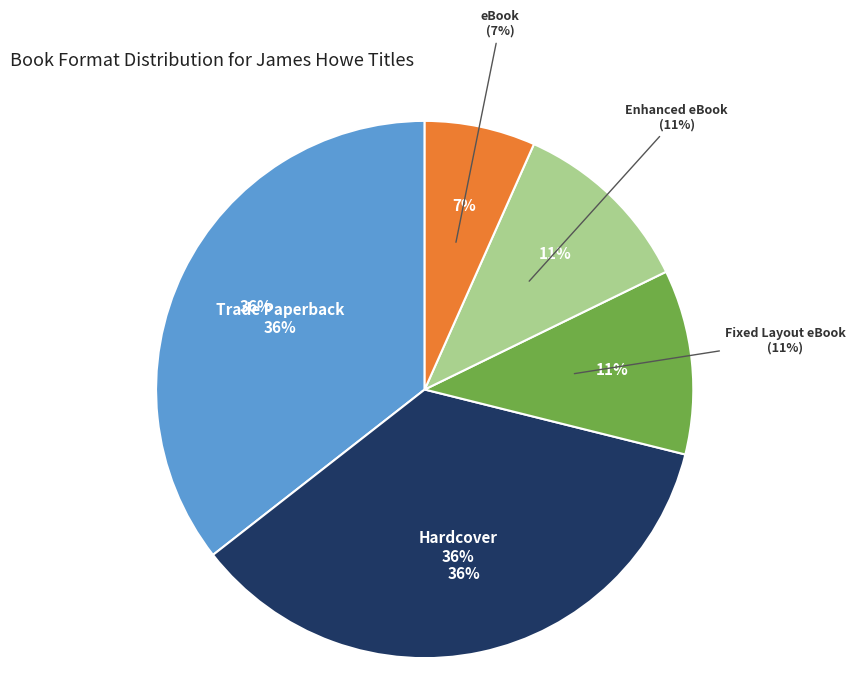

To the nearest percent, what is the difference between the Enhanced eBook and eBook slice percentages?

4%